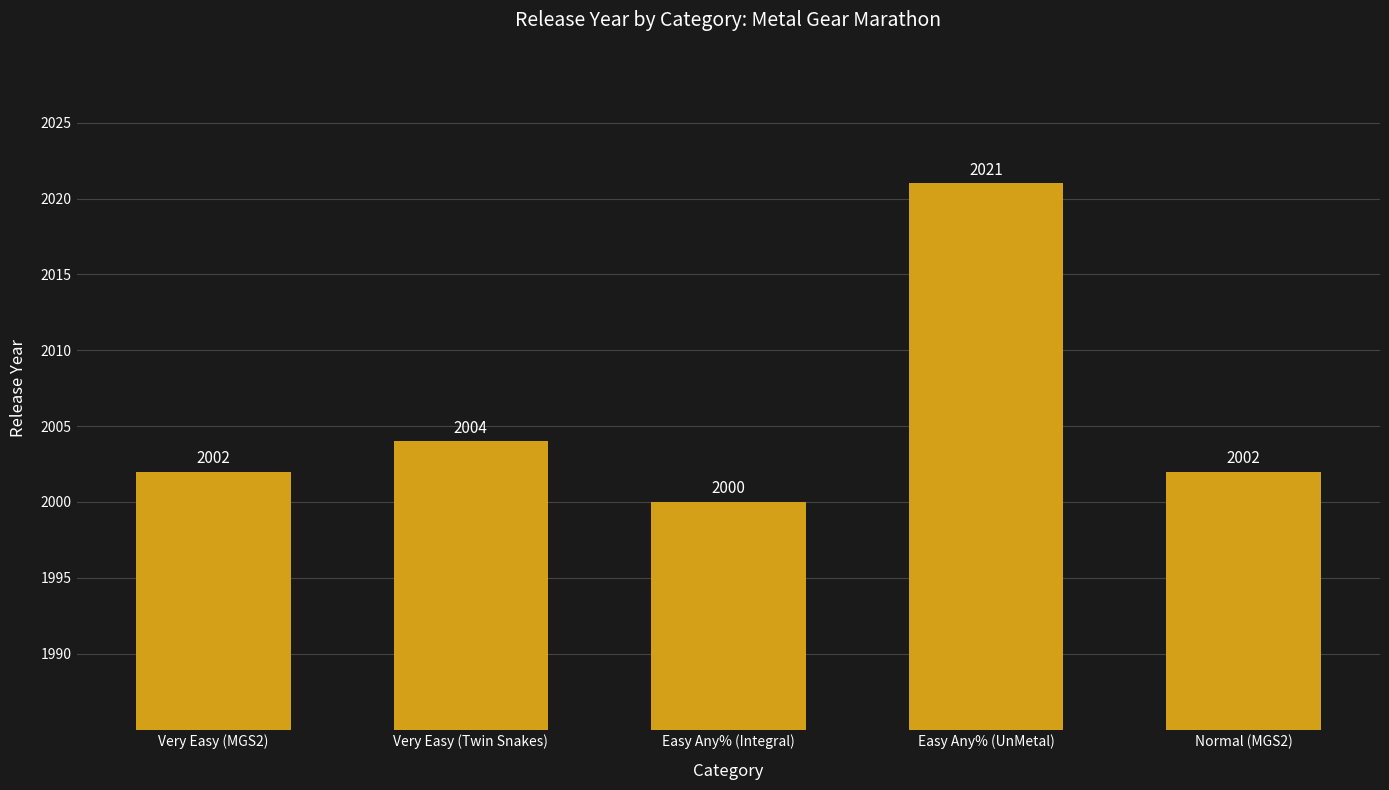

How many values are below 2002?

1